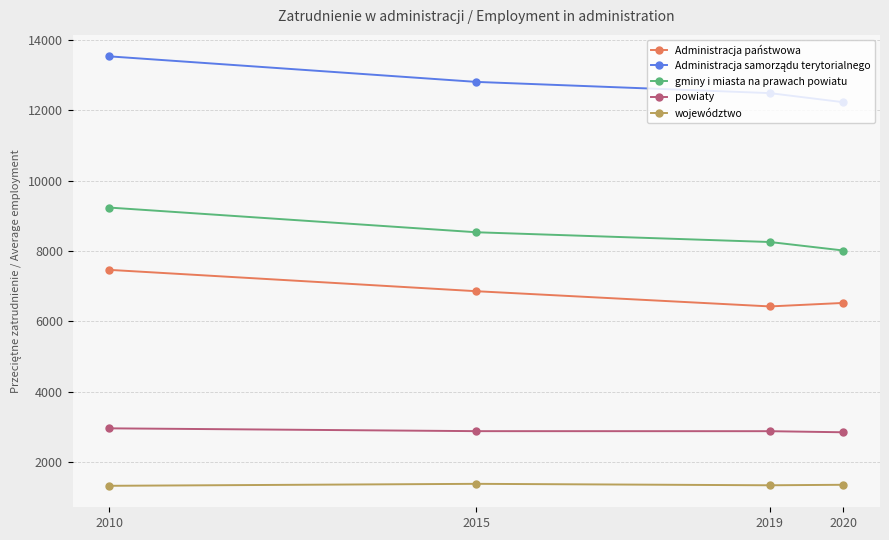

True or false: powiaty and województwo intersect in this chart.

False